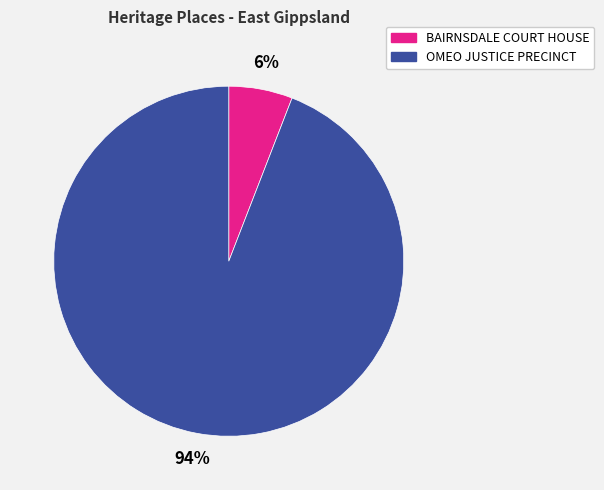

To the nearest percent, what is the difference between the largest and smallest slice percentages?

88%